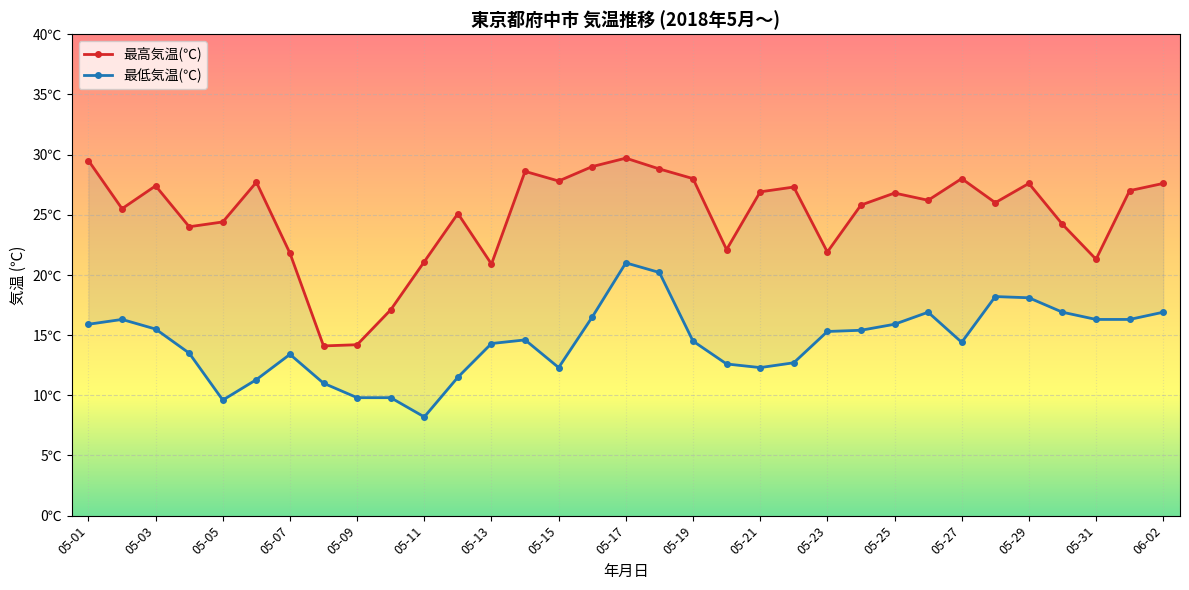

Reading right to left, what are all the values shown in this chart?

最高気温(℃): 27.6	27.0	21.3	24.2	27.6	26.0	28.0	26.2	26.8	25.8	21.9	27.3	26.9	22.1	28.0	28.8	29.7	29.0	27.8	28.6	20.9	25.1	21.1	17.1	14.2	14.1	21.8	27.7	24.4	24.0	27.4	25.5	29.5
最低気温(℃): 16.9	16.3	16.3	16.9	18.1	18.2	14.4	16.9	15.9	15.4	15.3	12.7	12.3	12.6	14.5	20.2	21.0	16.5	12.3	14.6	14.3	11.5	8.2	9.8	9.8	11.0	13.4	11.3	9.6	13.5	15.5	16.3	15.9